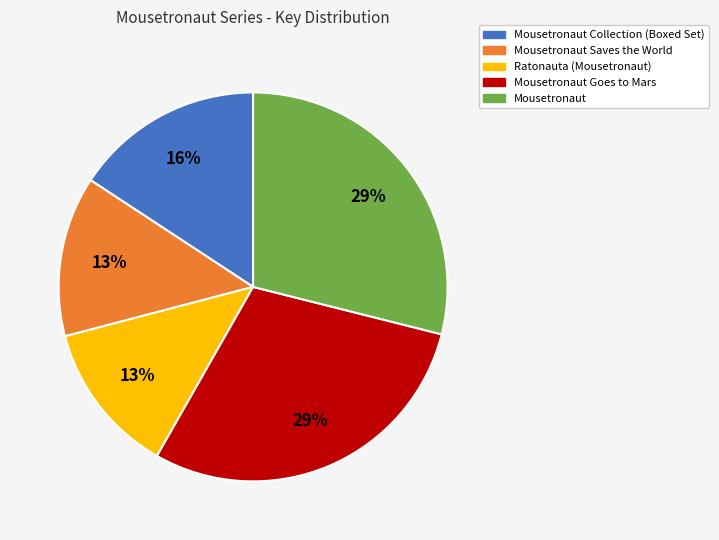

True or false: Mousetronaut accounts for 40% of the total.

False